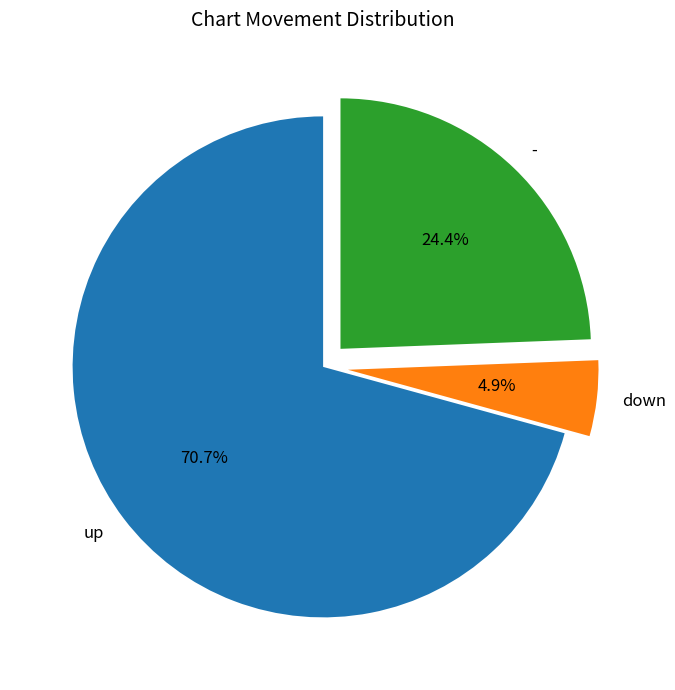

Approximately how many times larger is the value at up compared to -?

2.9